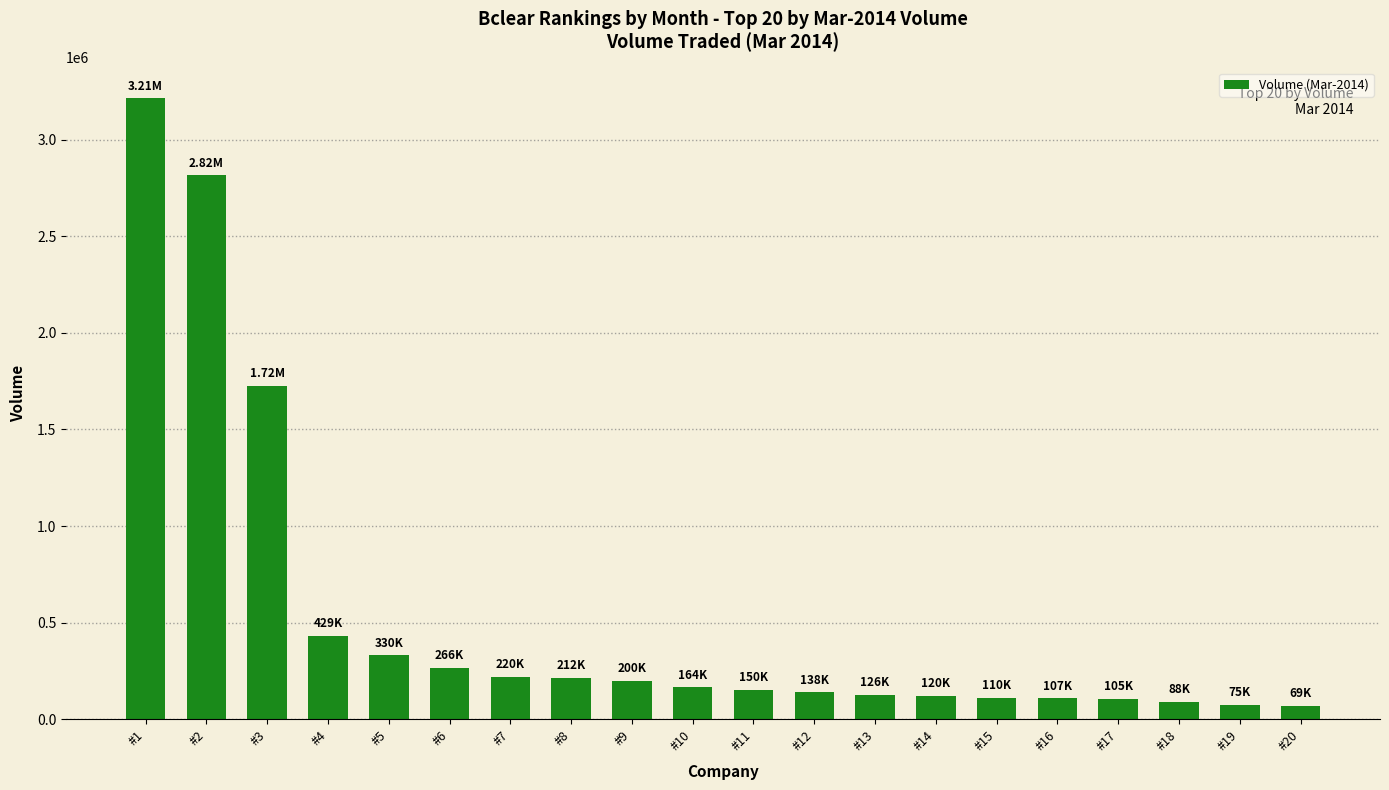

What is the greatest value displayed?

3213900